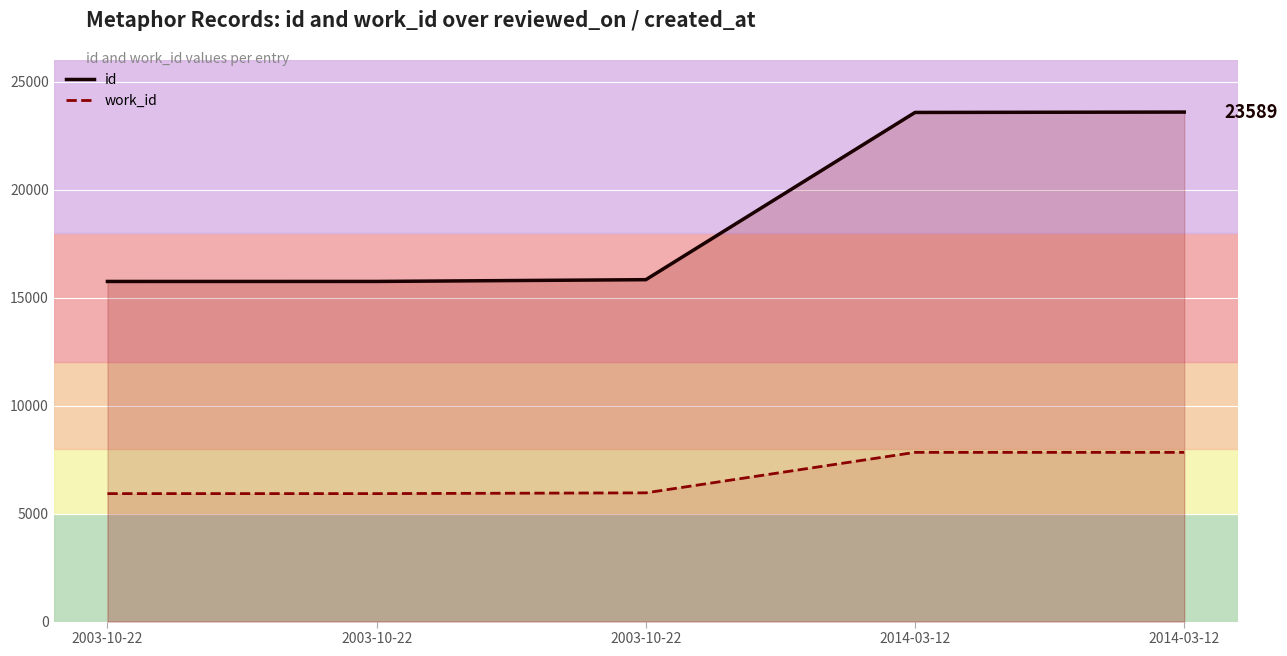

What are all the series names shown in the legend?

id, work_id